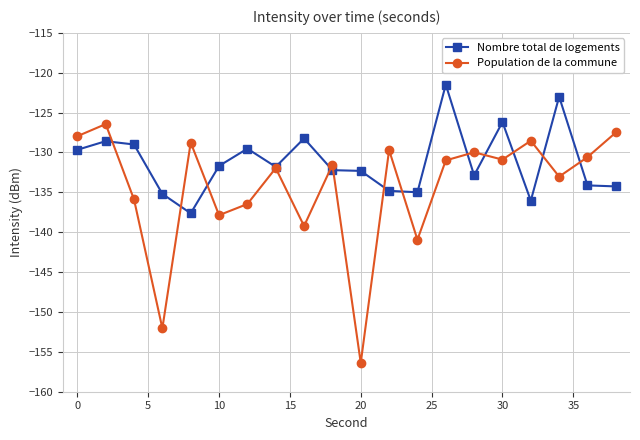

Rank the series by their average value, from lowest to highest.

Population de la commune, Nombre total de logements